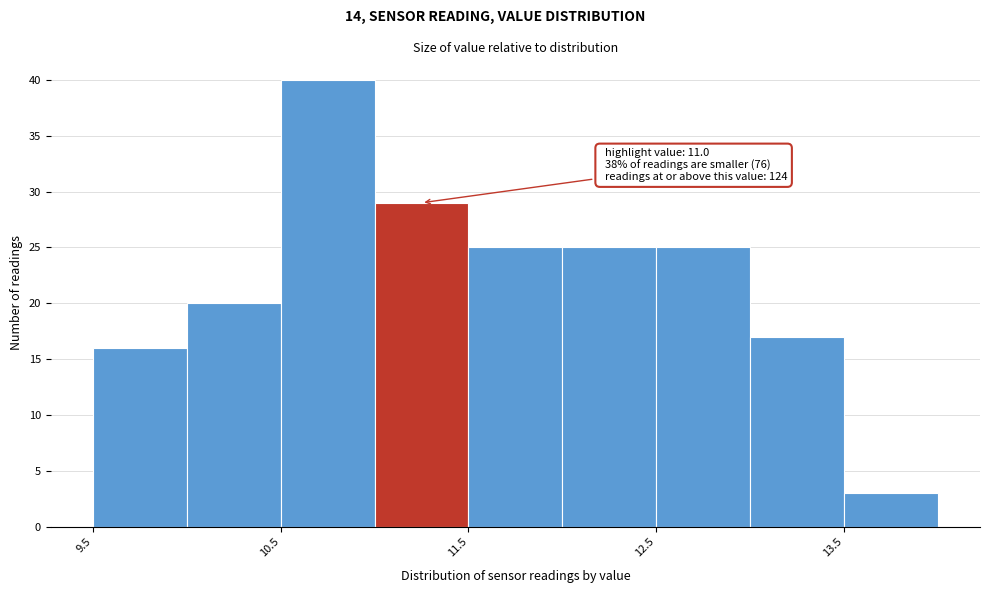

Which range on the x-axis has the tallest bar?

10.5 to 11.0